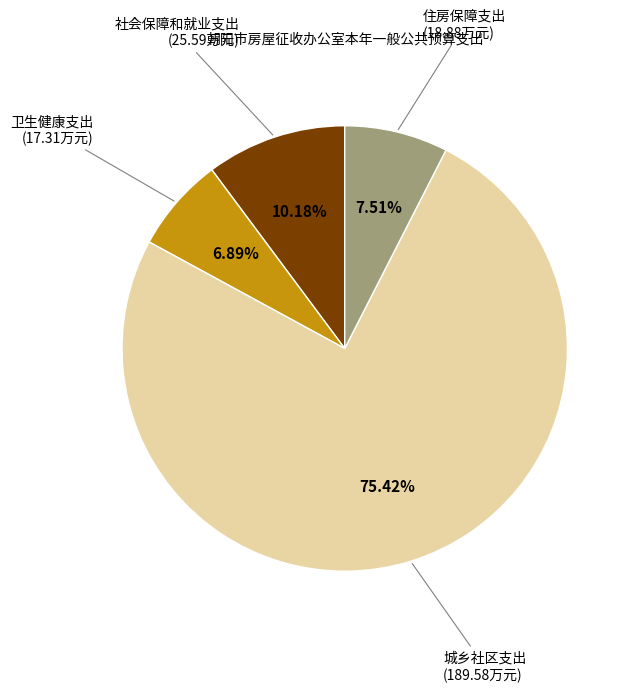

Approximately how many times larger is the value at 卫生健康支出 compared to 住房保障支出?

0.9